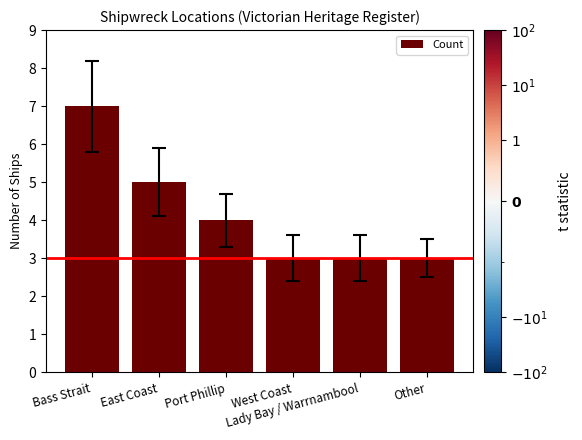

What is the sum of the values at Lady Bay / Warrnambool and Port Phillip?

7